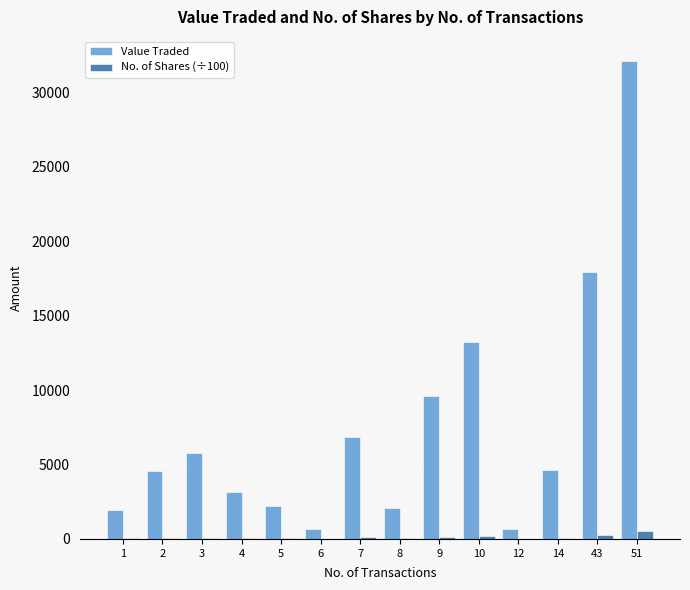

Is the value of No. of Shares (÷100) at 1 greater than the value of Value Traded at 7?

No